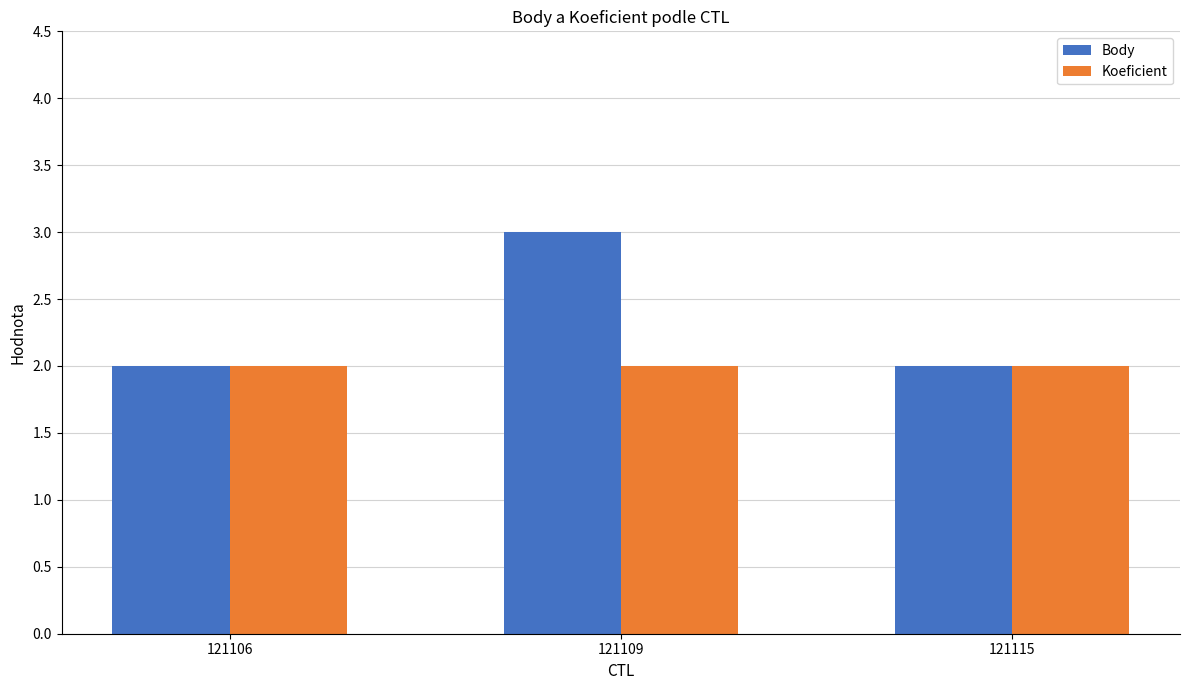

The value of Body at 121109 is 3. True or false?

True